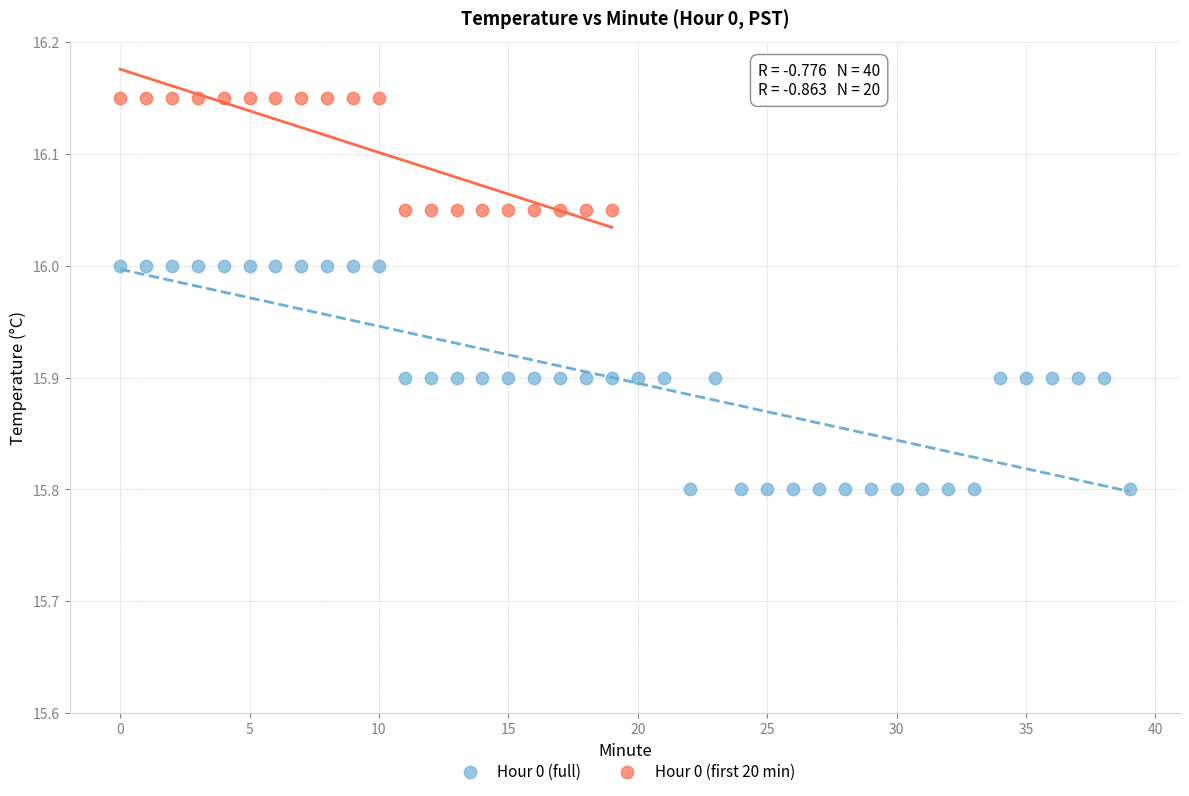

Which series contains the lowest Y value?

Hour 0 (full)